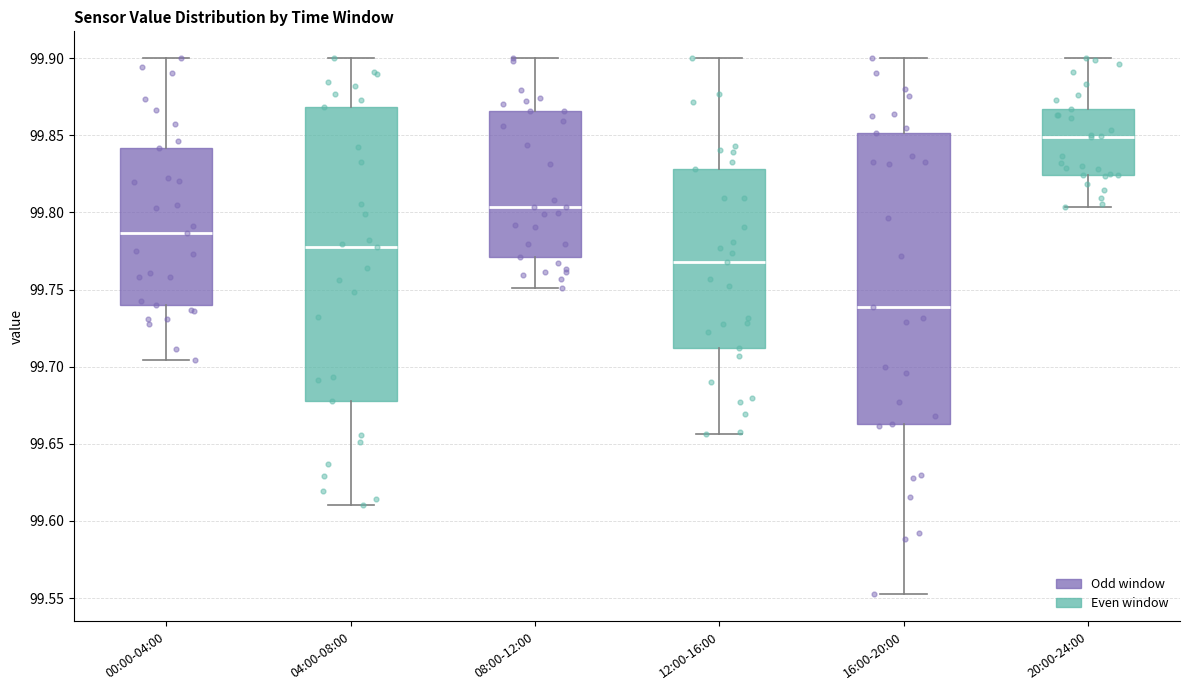

Which box has the lowest median line?

16:00-20:00